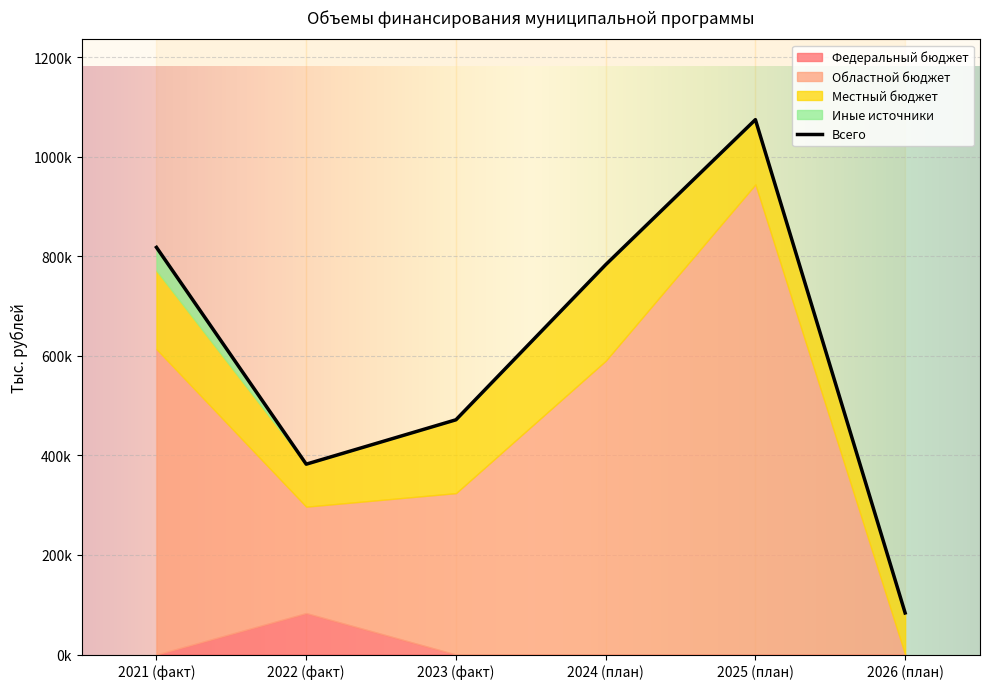

True or false: Областной бюджет and Иные источники intersect in this chart.

False